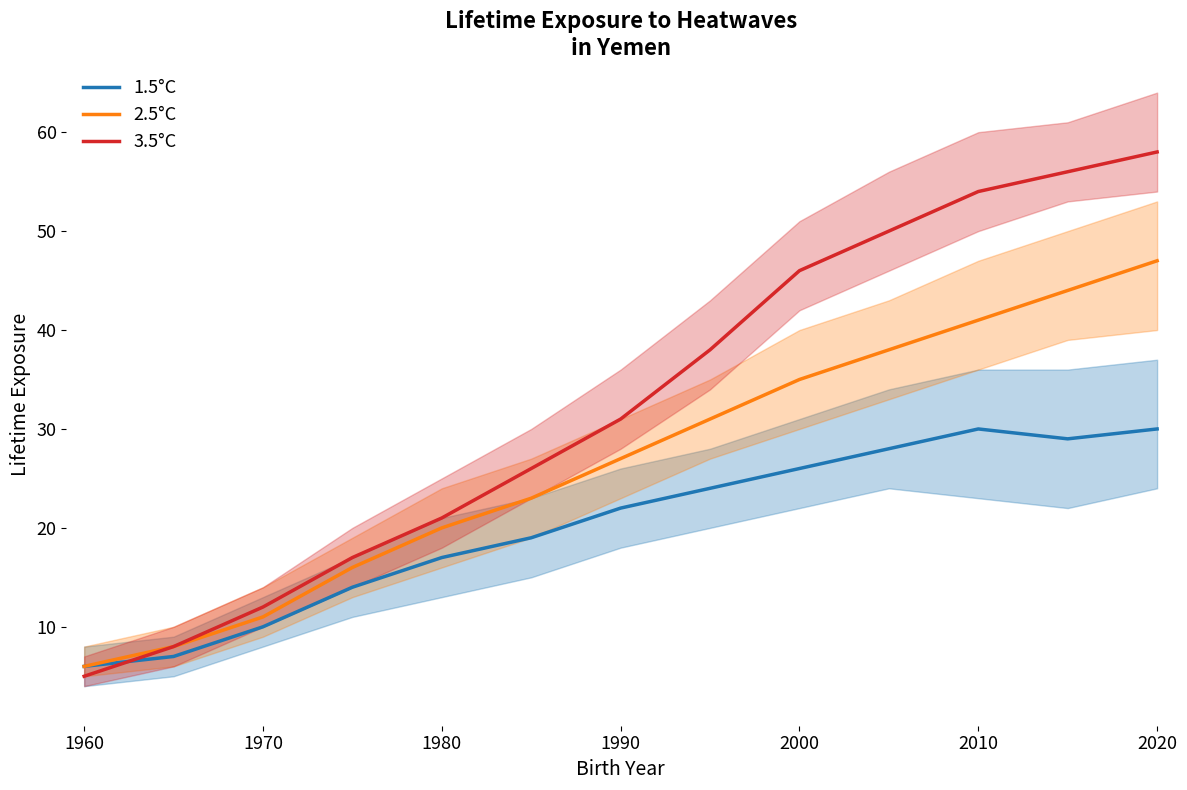

True or false: 1.5°C and 2.5°C cross at least once.

False